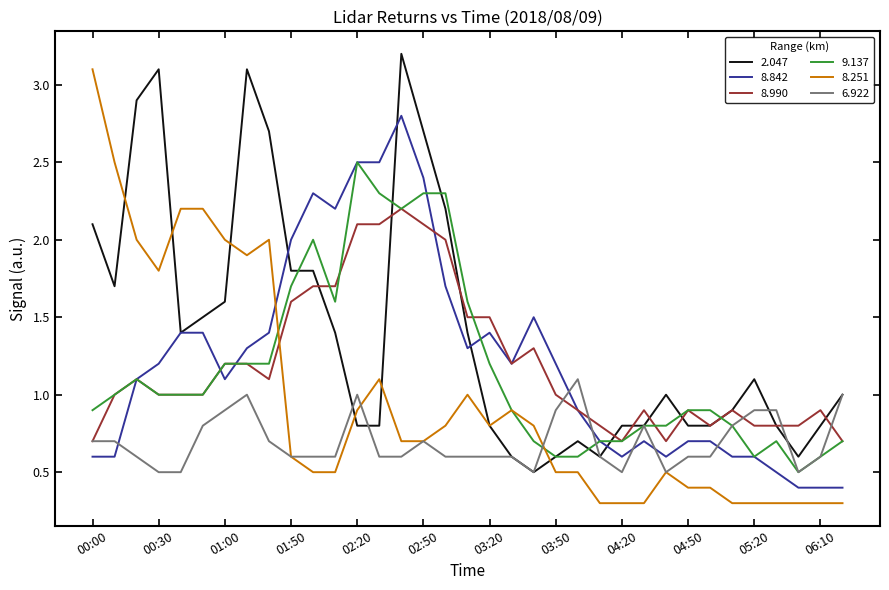

What is the minimum value shown in the chart?

0.3